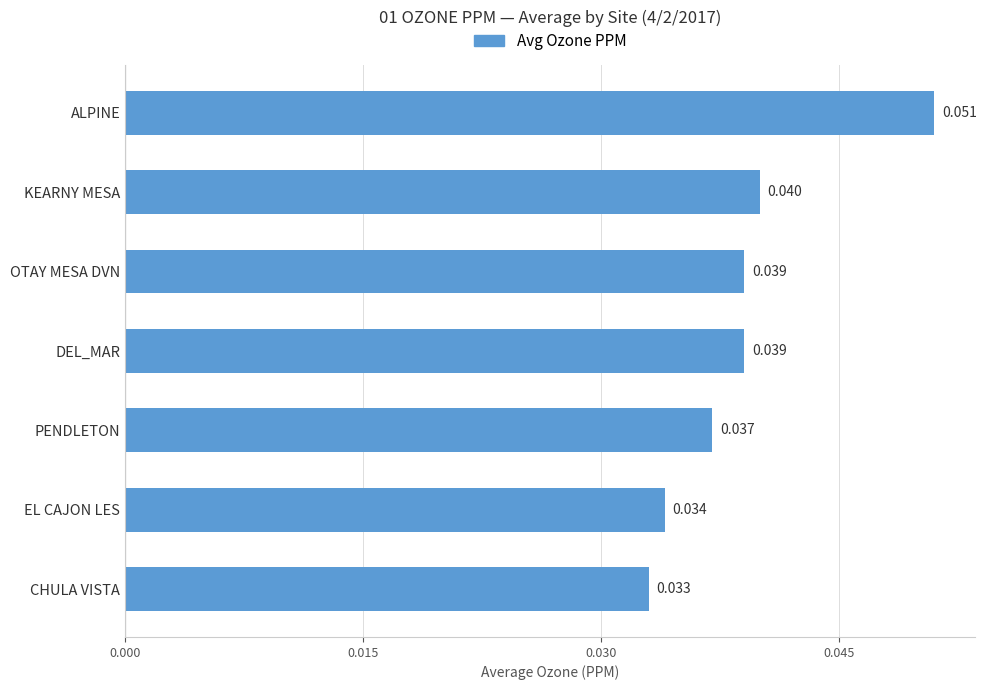

How many values are between 0 and 1?

7